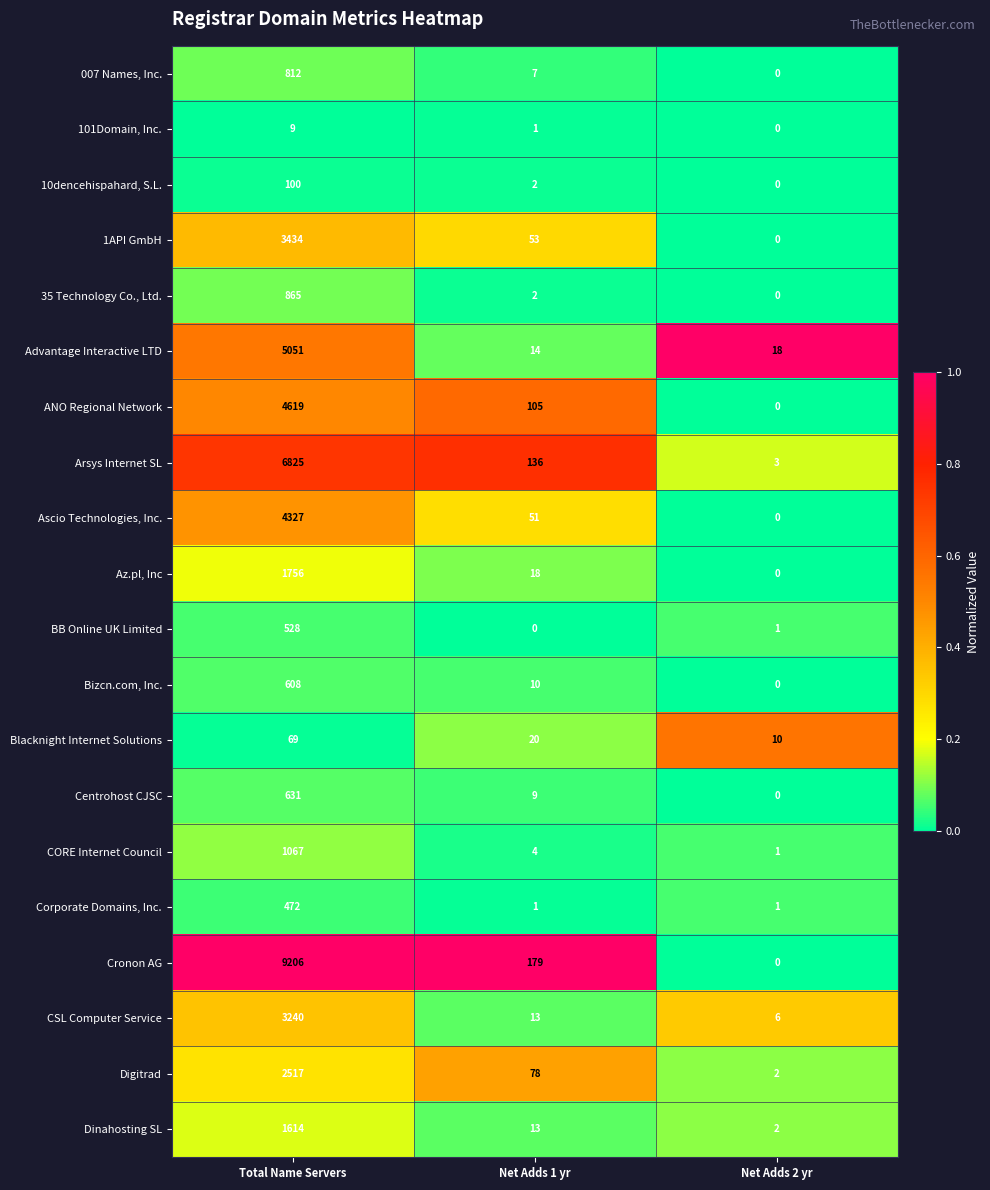

At how many categories does at least one series exceed 0?

3